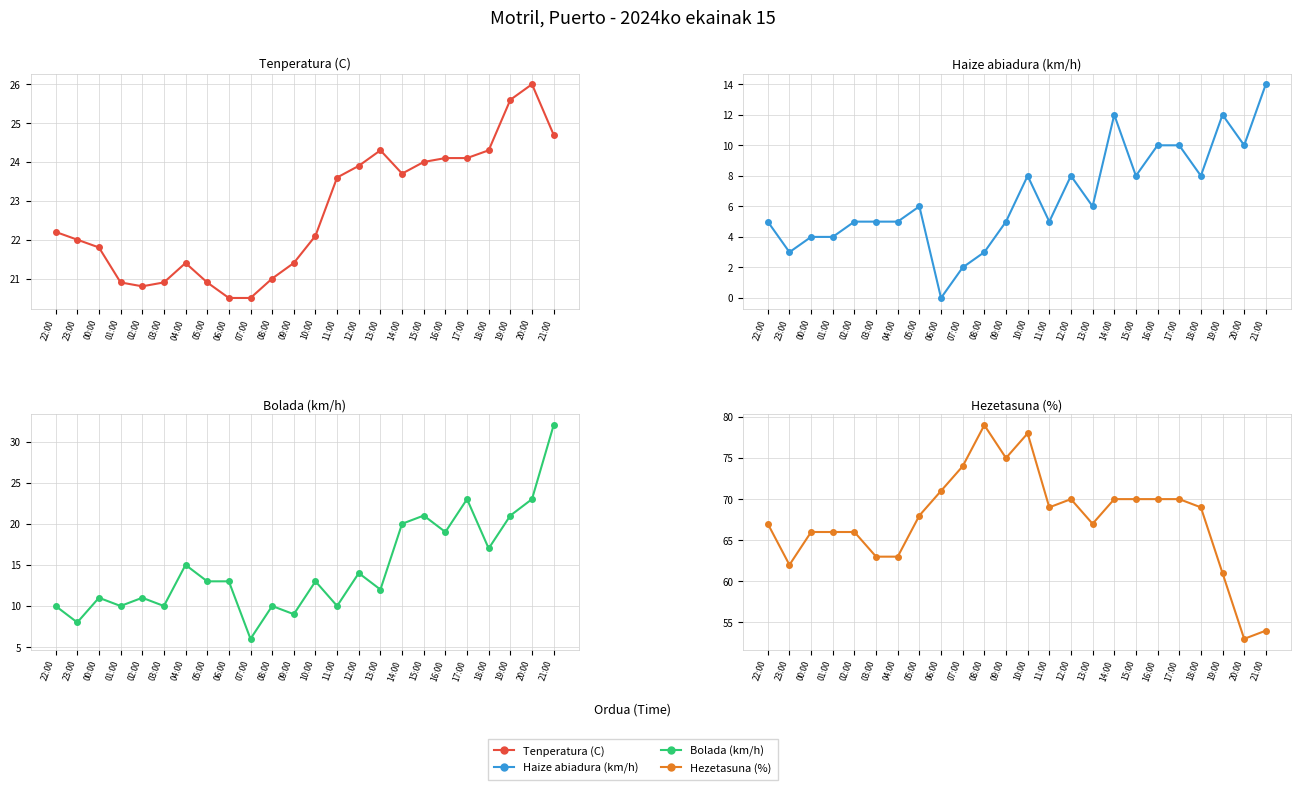

Where does the Bolada (km/h) series first go above 13?

04:00